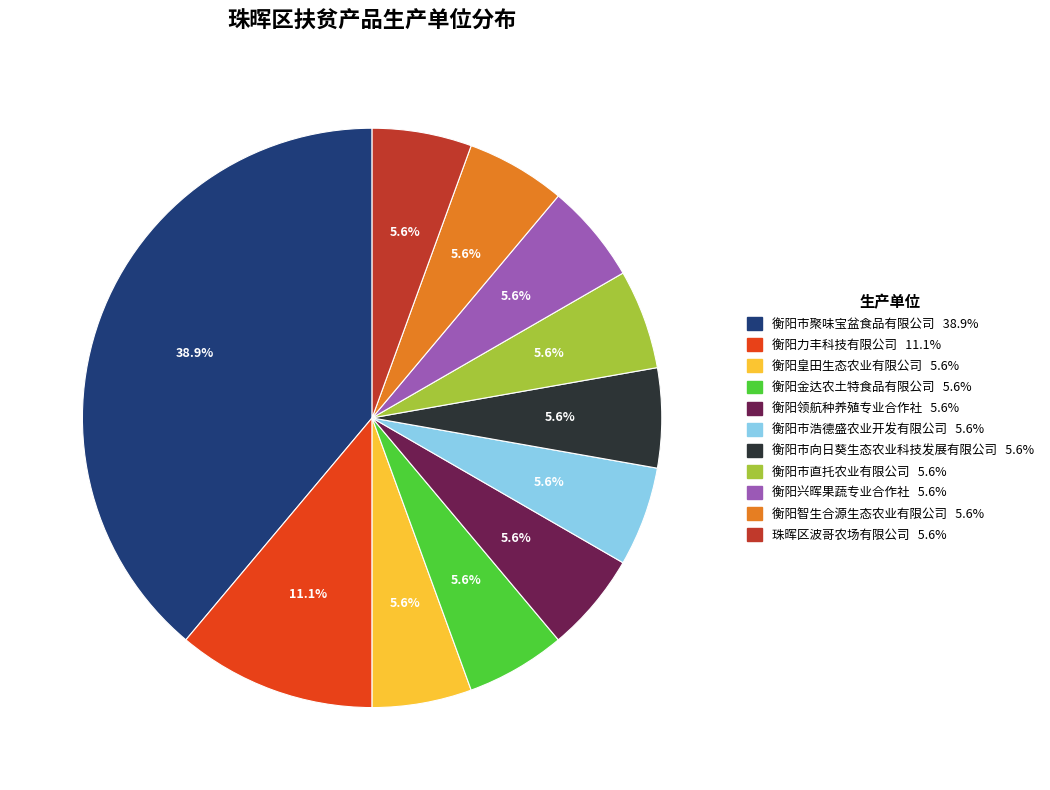

What is the largest slice in the pie chart?

衡阳市聚味宝盆食品有限公司